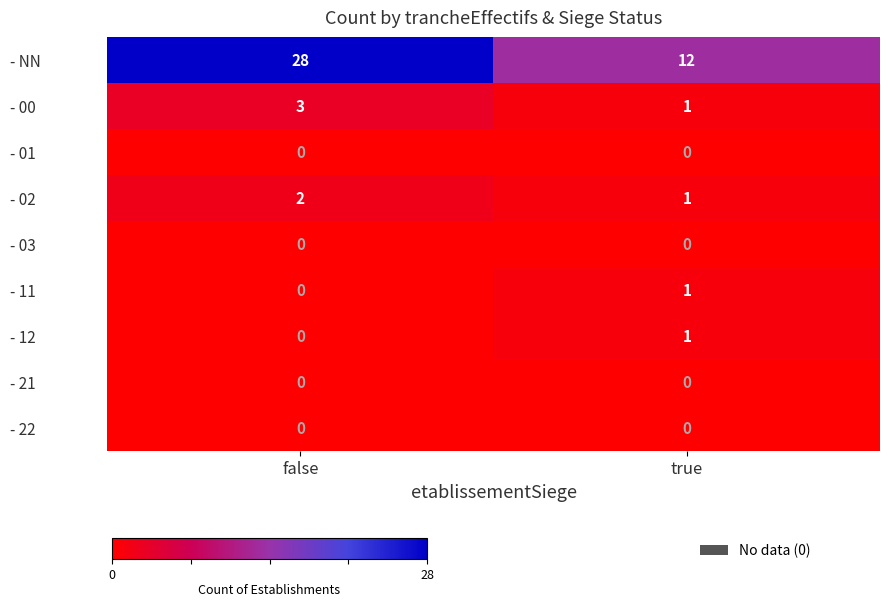

What is the sum of the - NN values at false and true?

40